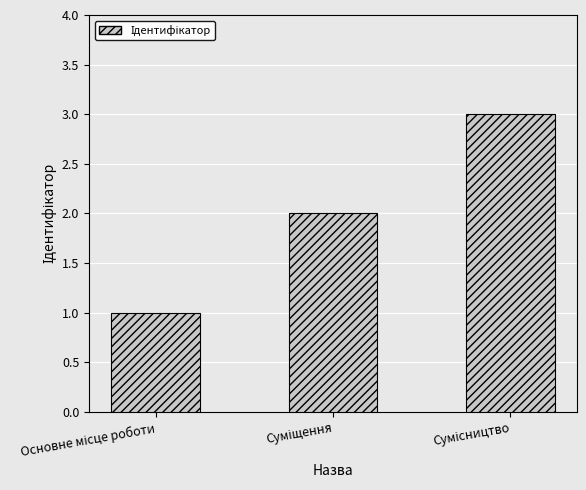

What is the maximum value shown in the chart?

3